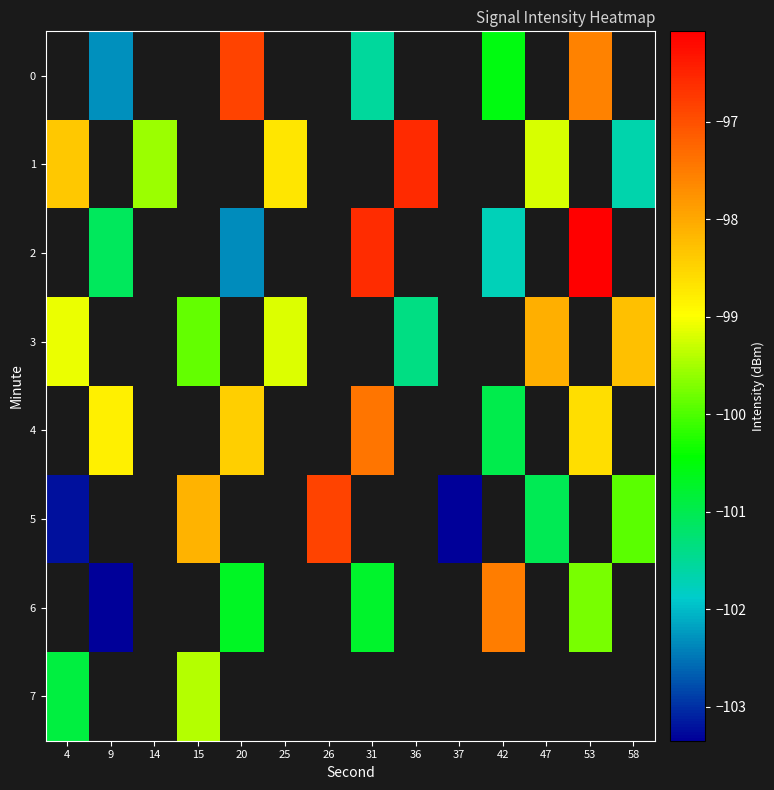

Where does the 0 series first go above -101?

20